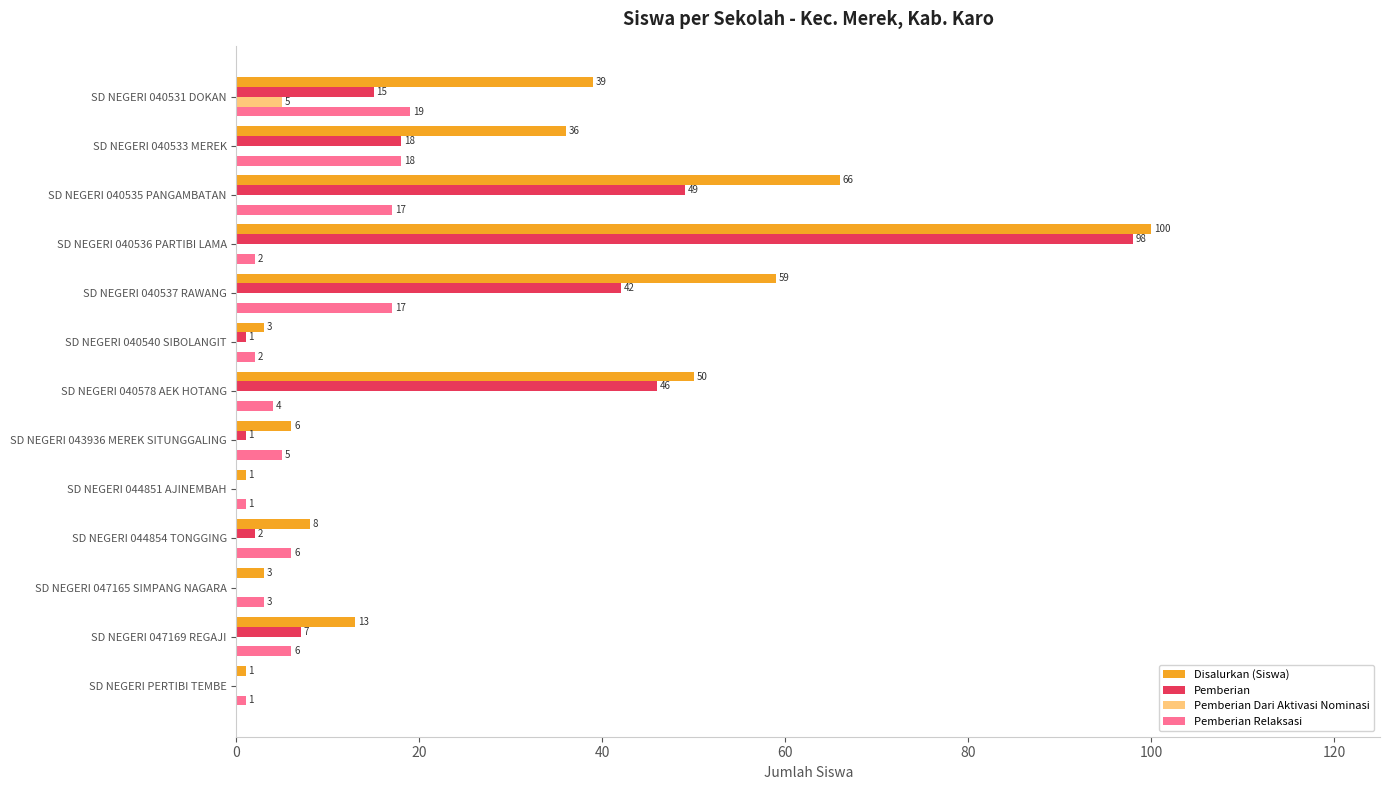

Is it true that Disalurkan (Siswa) equals 20 at SD NEGERI 040531 DOKAN?

False